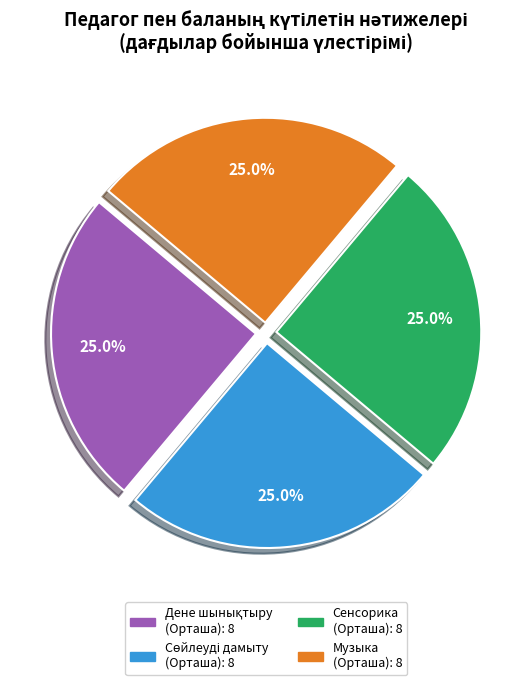

How many segments does this pie chart have?

4